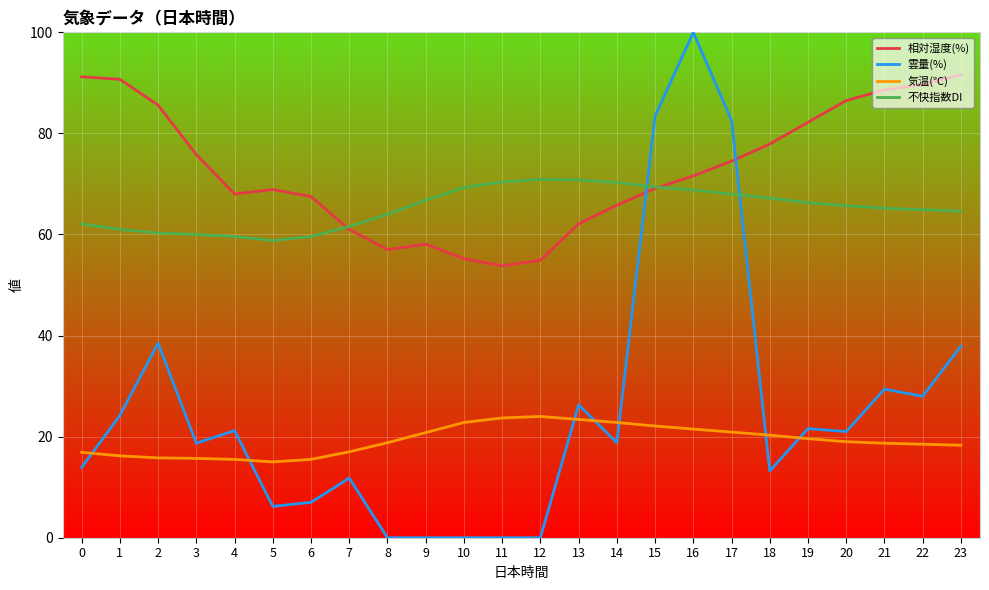

Does the chart have visible grid lines?

Yes